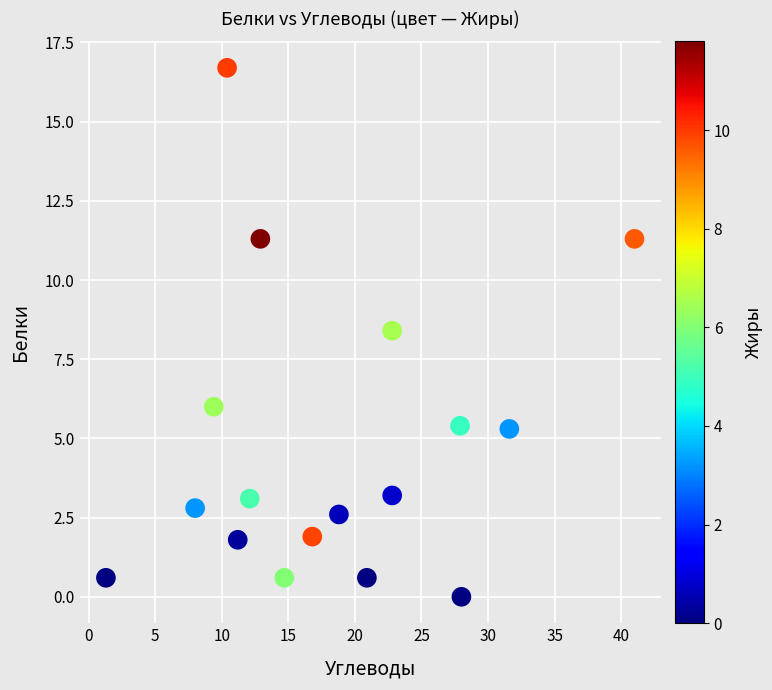

What is the range of Y values (max minus min)?

16.7